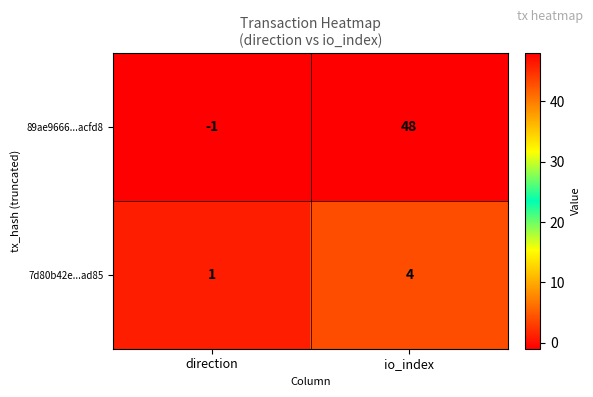

Rank the series by their average value, from highest to lowest.

89ae9666...acfd8, 7d80b42e...ad85